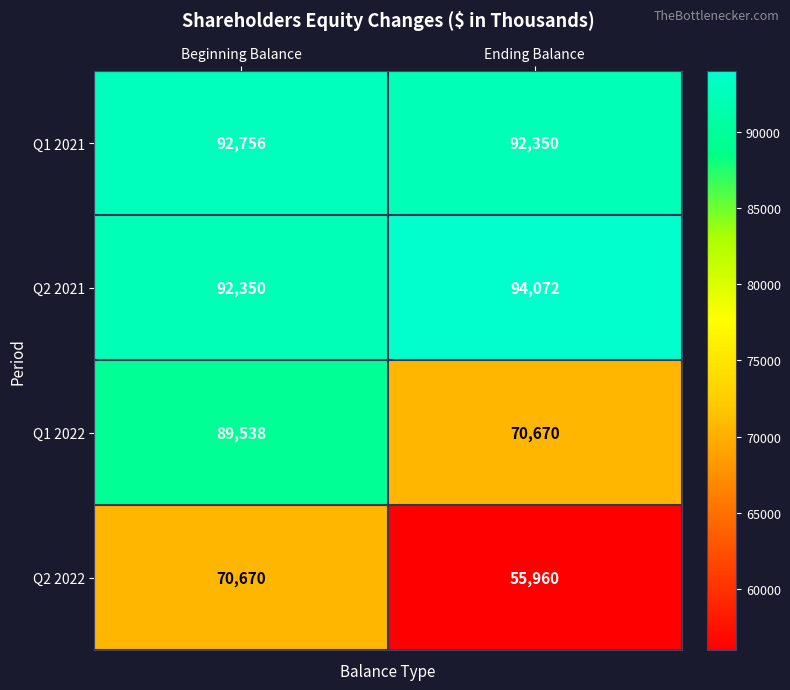

At how many categories does at least one series exceed 77162?

2